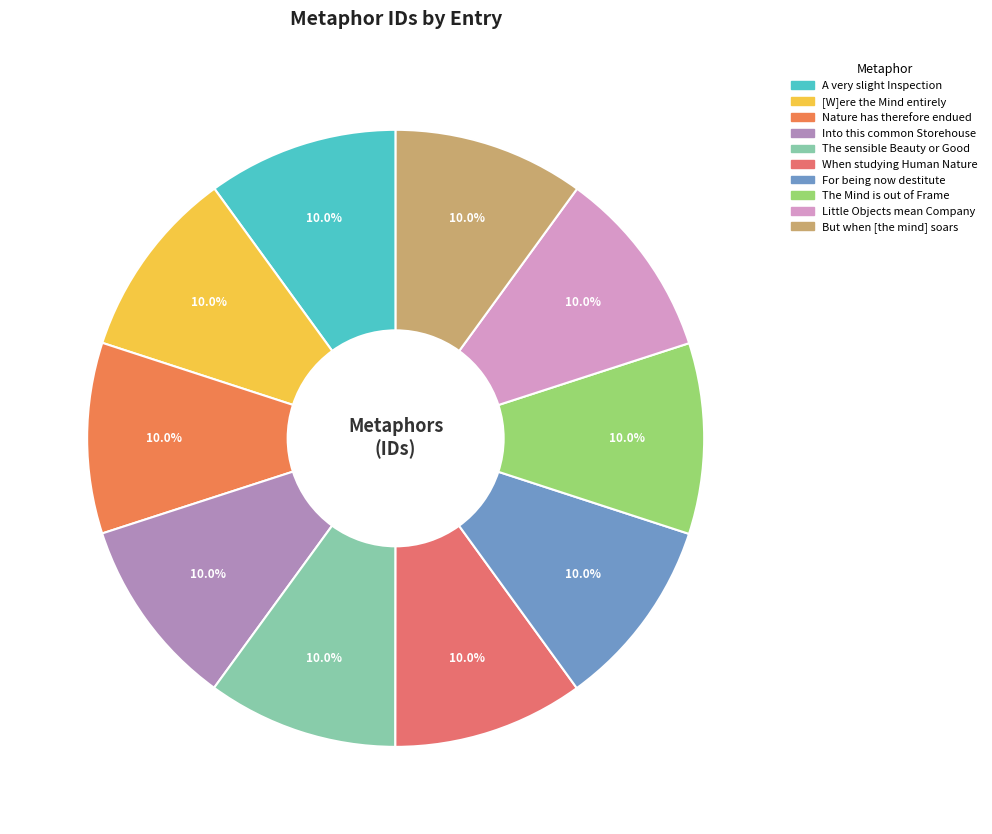

What percentage is the But when [the mind] soars slice, to the nearest percent?

10%